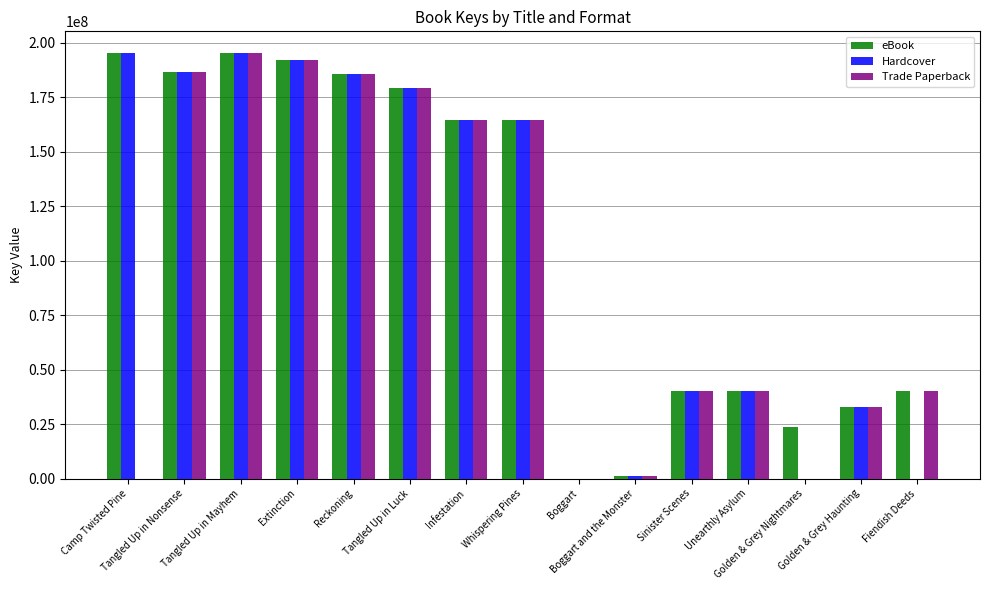

What is the maximum value shown in the chart?

195538216